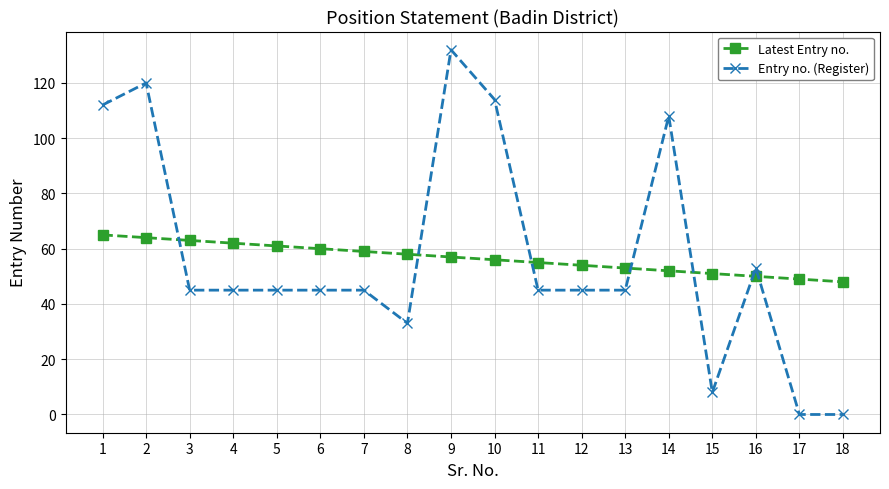

True or false: Entry no. (Register) has more than 2 points higher than both neighbors.

True